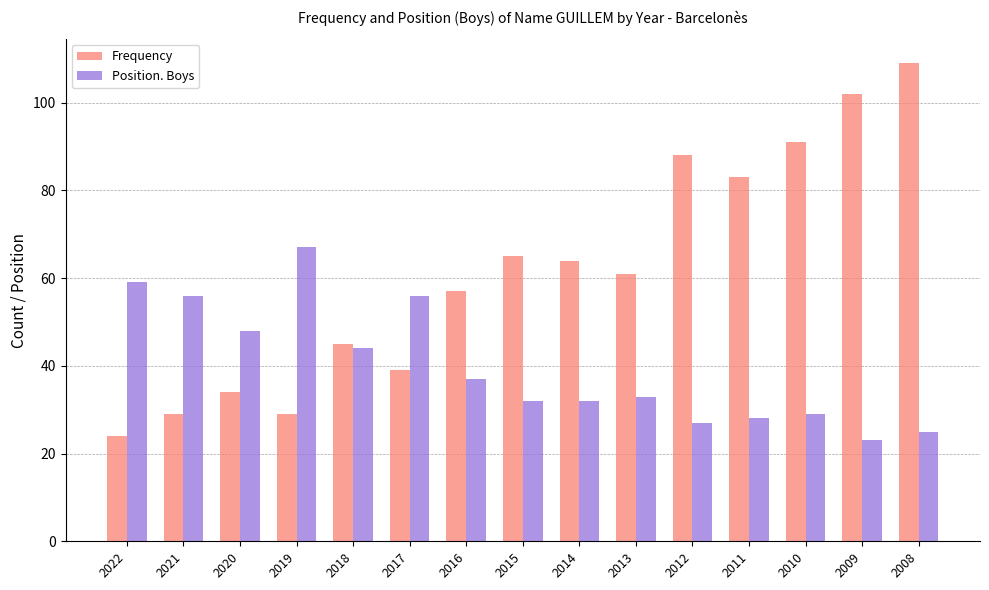

How many series are shown in this chart?

2